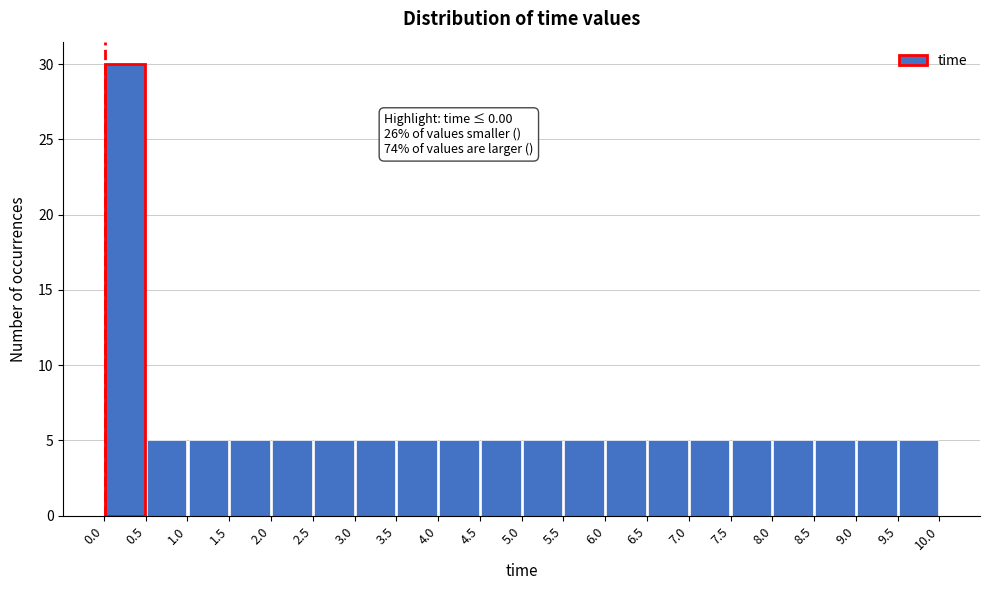

Over which range of the x-axis is the bar tallest?

0.0 to 0.5